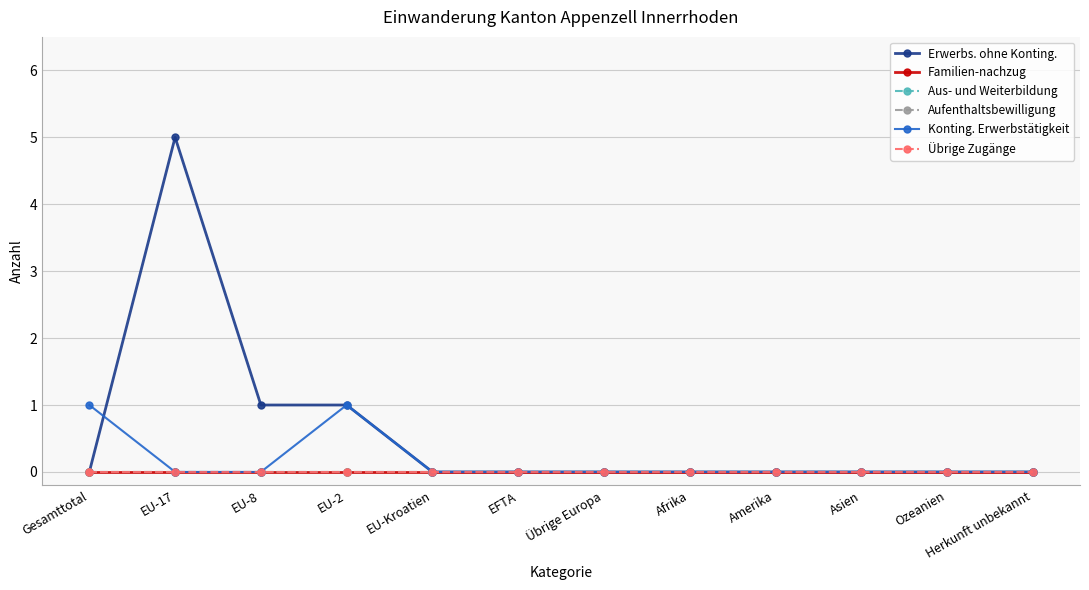

Is this an area chart (filled region under the line)?

No